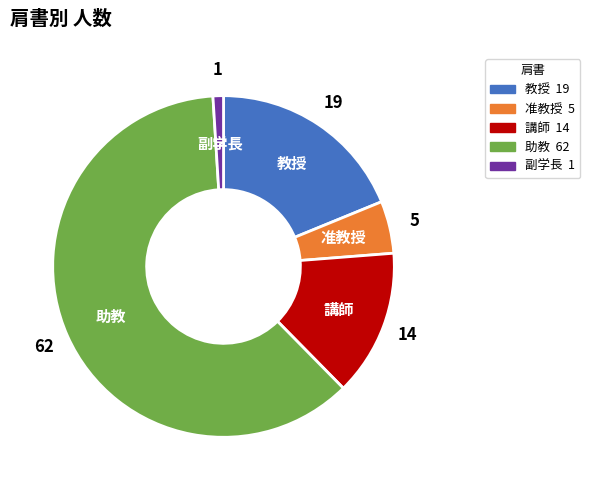

Does 助教 account for over 50% of the chart?

Yes